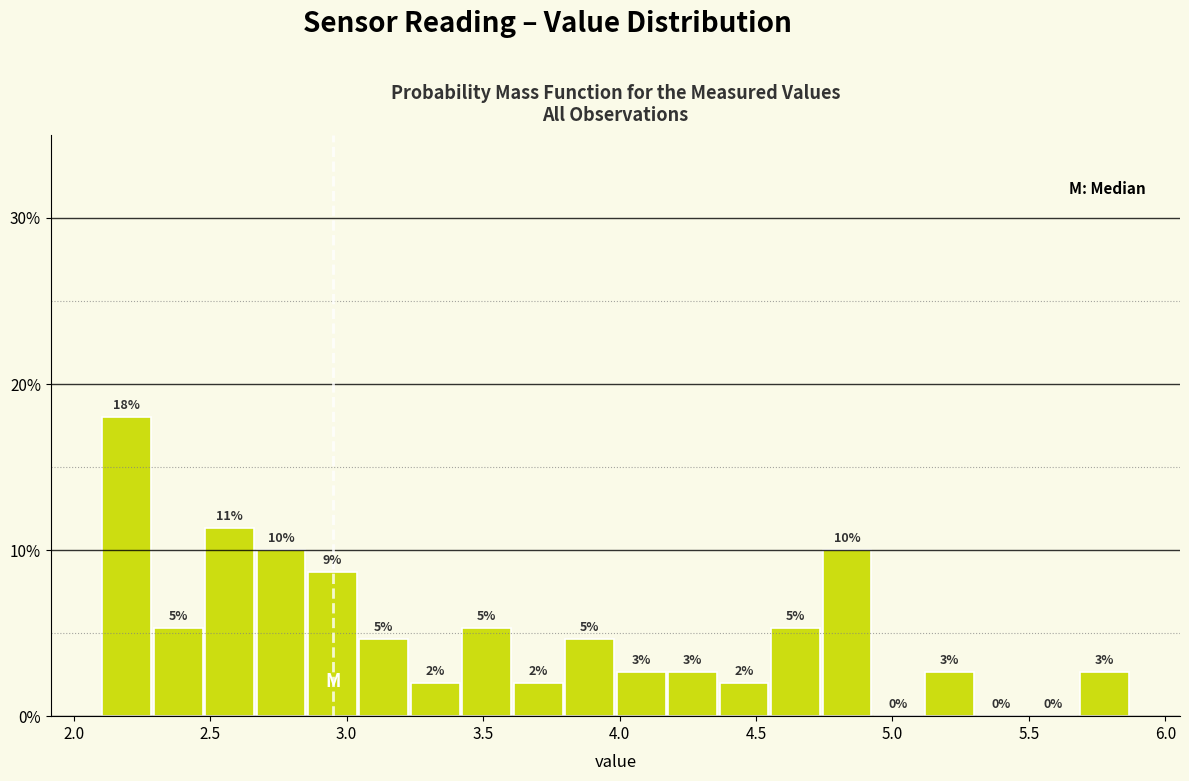

Around what value on the x-axis is the tallest bar? Give the approximate position of its centre, as read against the axis.

2.20